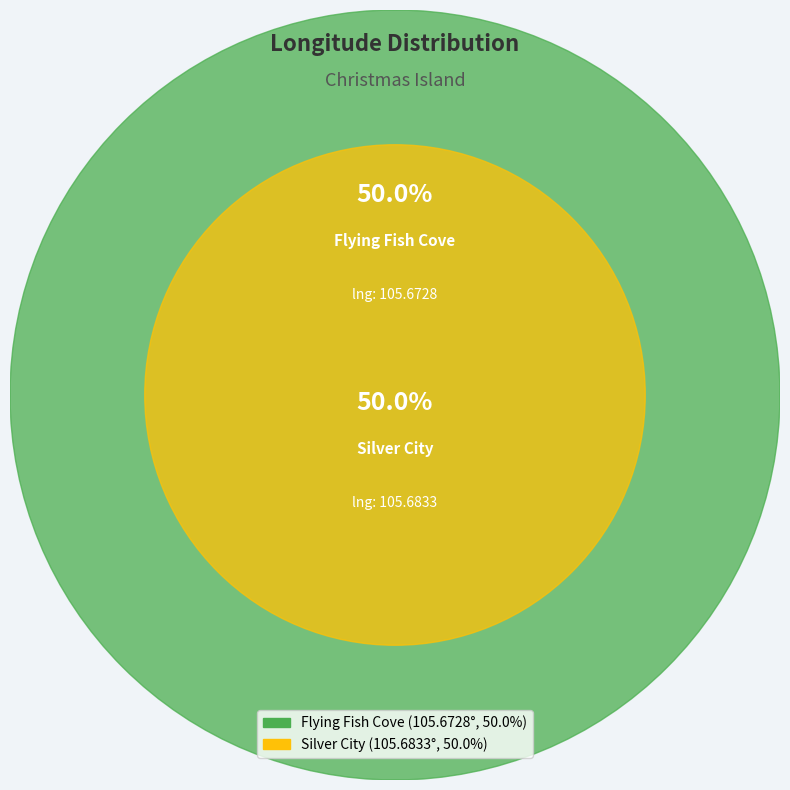

How many slices are in this pie chart?

2